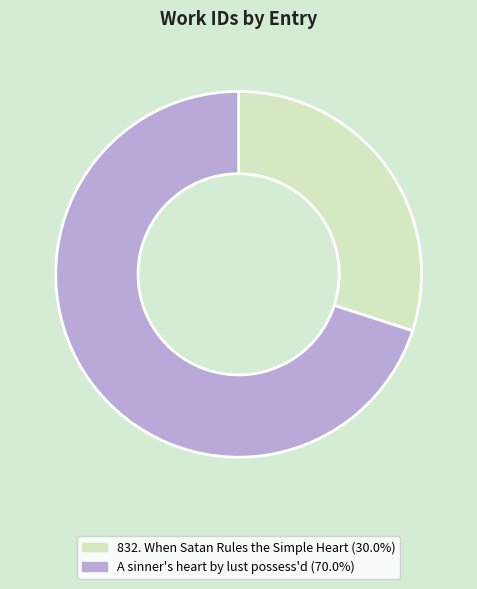

Between 832. When Satan Rules the Simple Heart and A sinner's heart by lust possess'd, which is larger?

A sinner's heart by lust possess'd